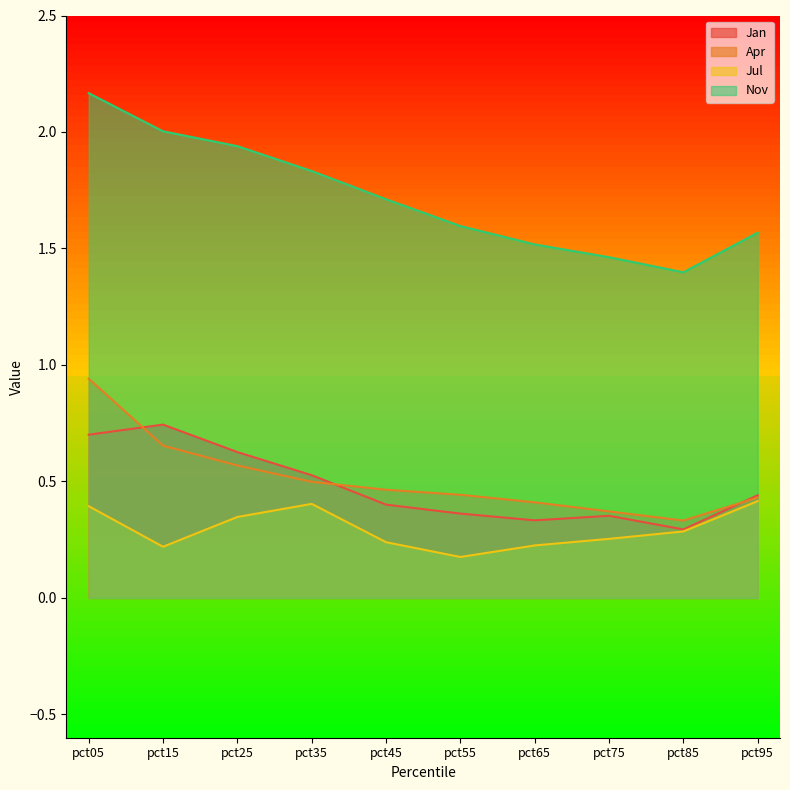

The Jan series shows 0.3 at pct15. True or false?

False